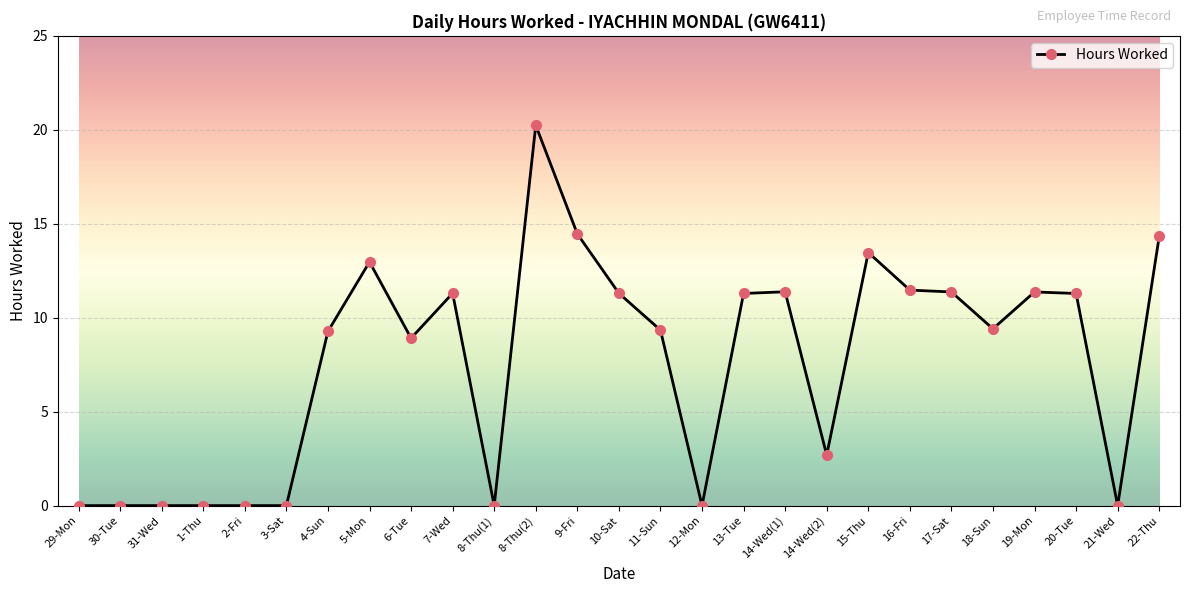

Where does the data first go above 9?

4-Sun